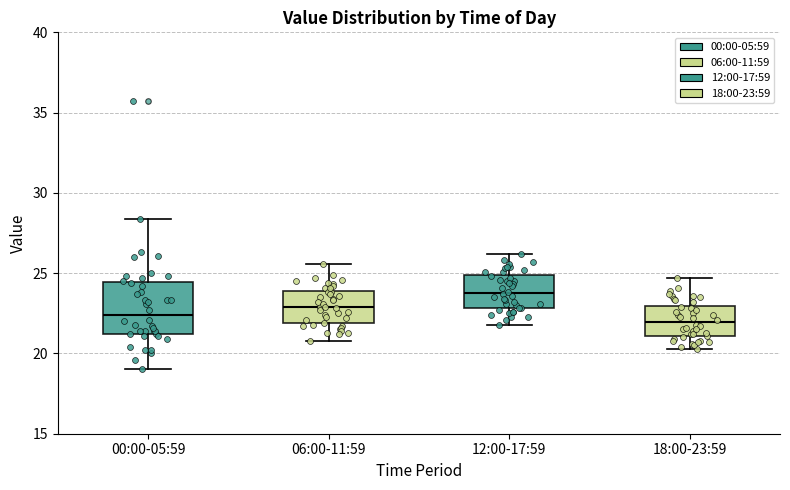

Comparing the boxes themselves (not the whiskers), which one is the tallest?

00:00-05:59